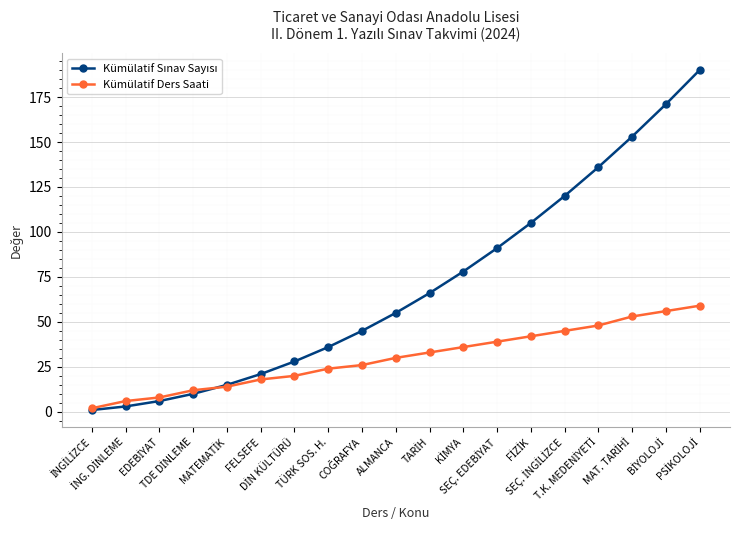

What is the greatest value displayed?

190